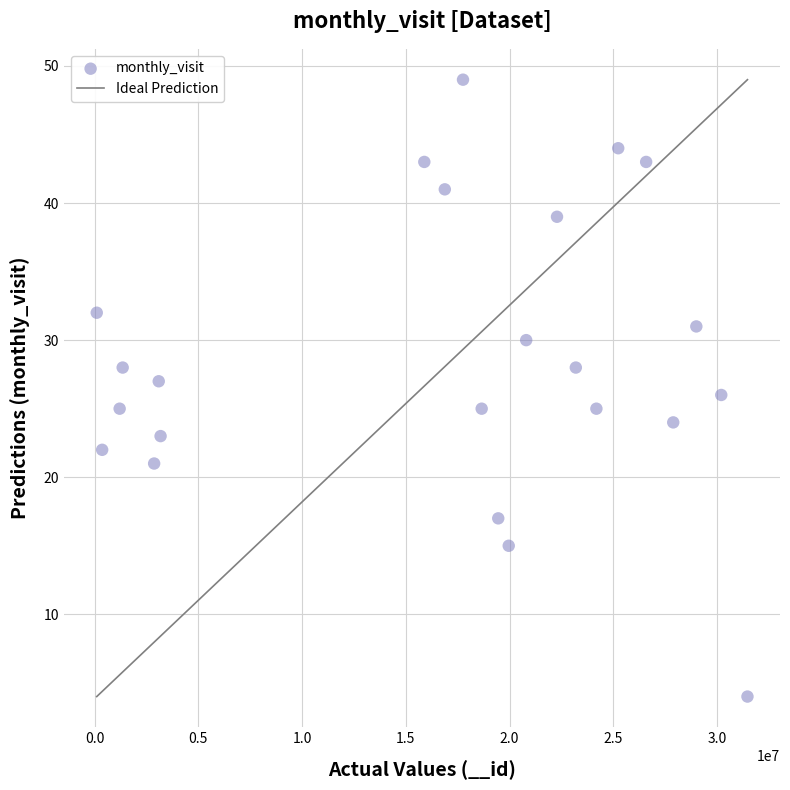

What is the range of Y values (max minus min)?

45